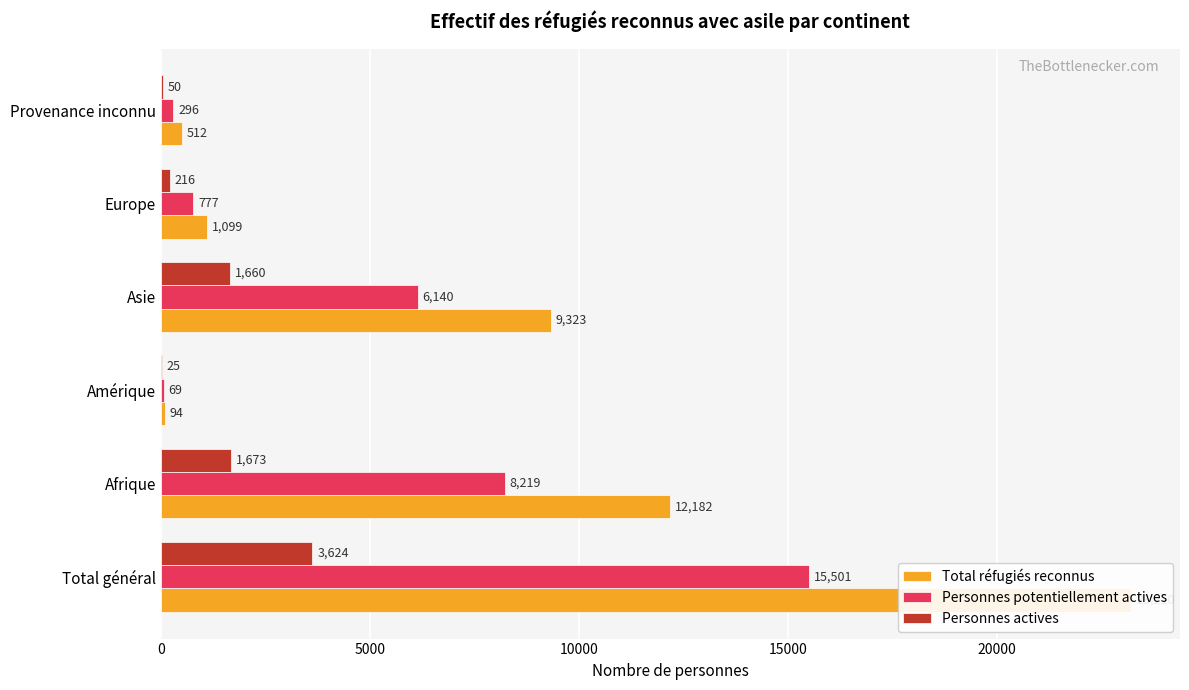

What is the difference between the second highest and second lowest values in the Personnes actives series?

1623